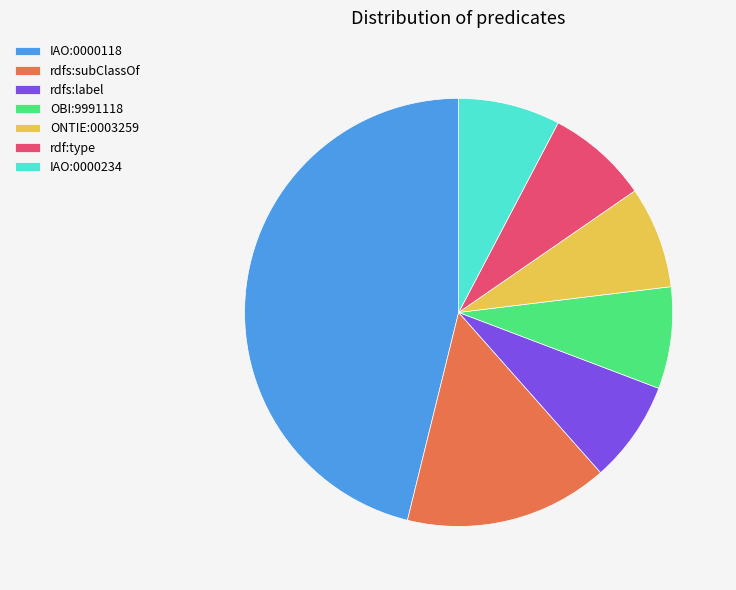

Count the number of slices in the pie.

7